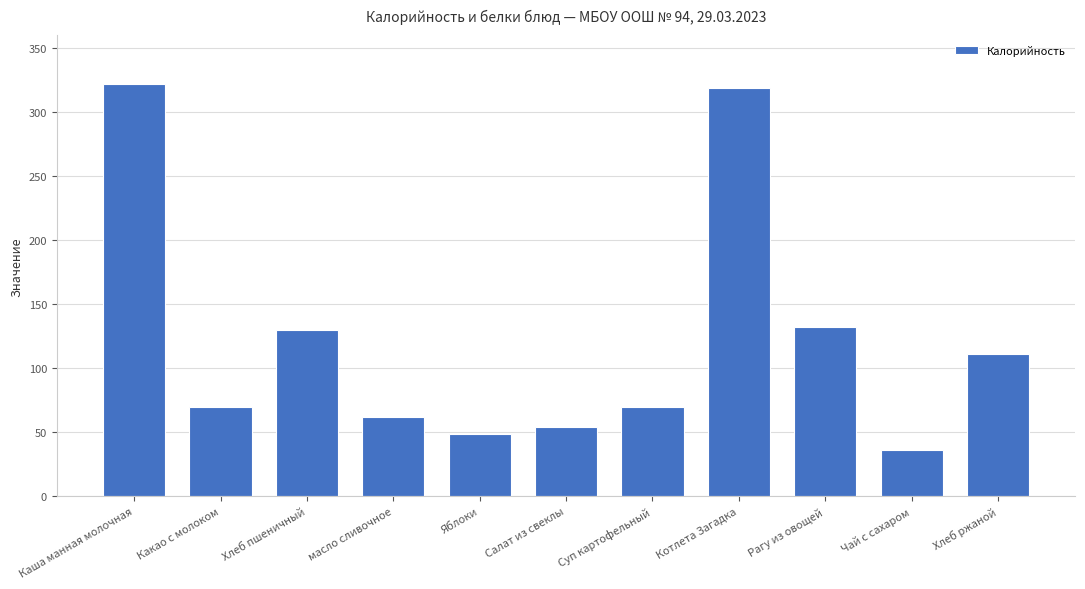

Reading left to right, what are all the values shown in this chart?

Каша манная молочная=322	Какао с молоком=70	Хлеб пшеничный=130	масло сливочное=62	Яблоки=49	Салат из свеклы=54	Суп картофельный=70	Котлета Загадка=319	Рагу из овощей=132	Чай с сахаром=36	Хлеб ржаной=111